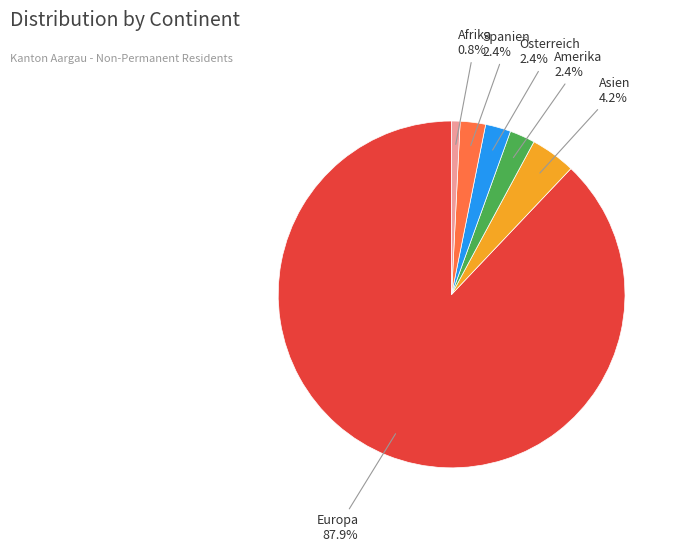

Does any single category account for the majority?

Yes